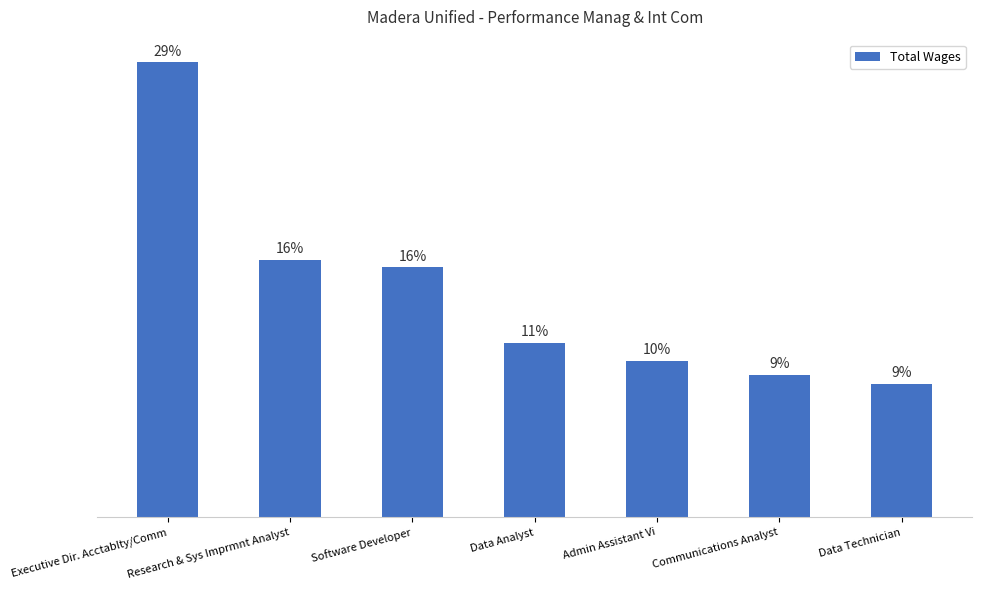

Does the chart contain stacked bars?

No